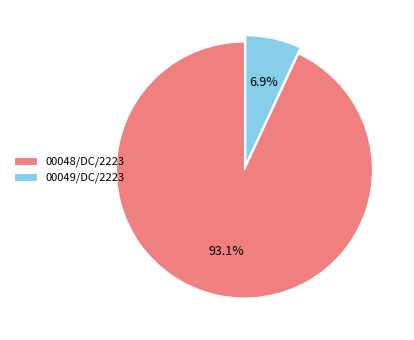

What is the ratio of the value at 00049/DC/2223 to the value at 00048/DC/2223?

0.1